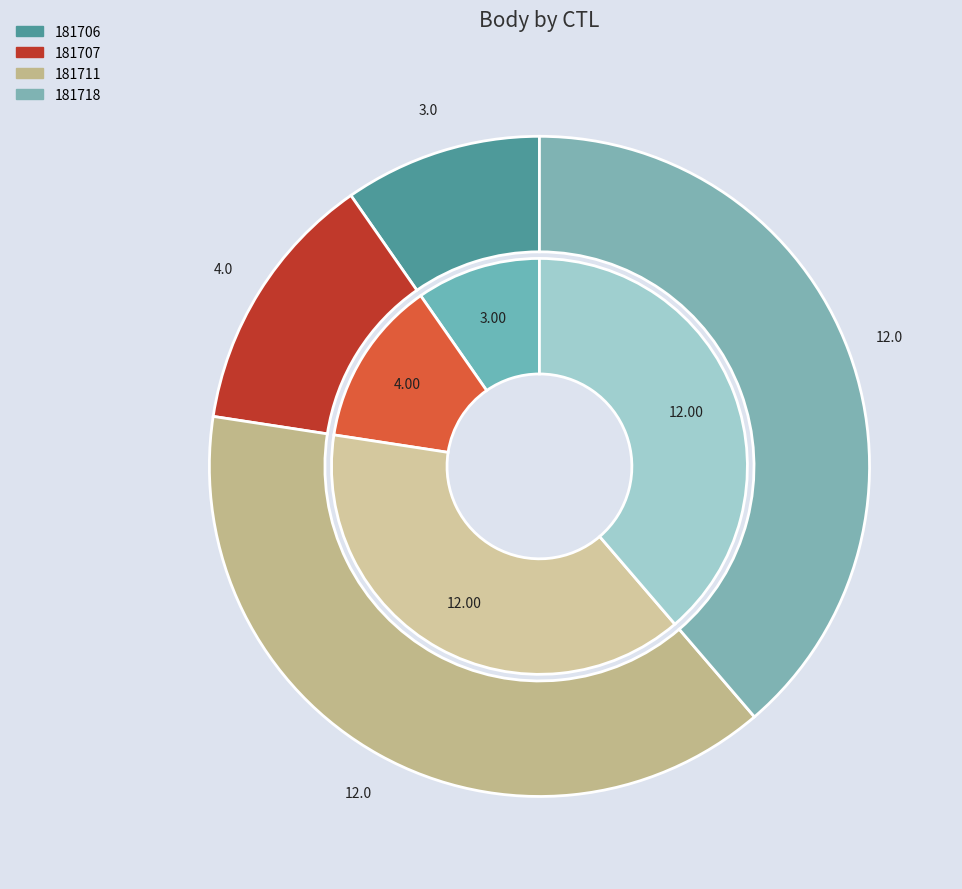

How many slices are in this pie chart?

4